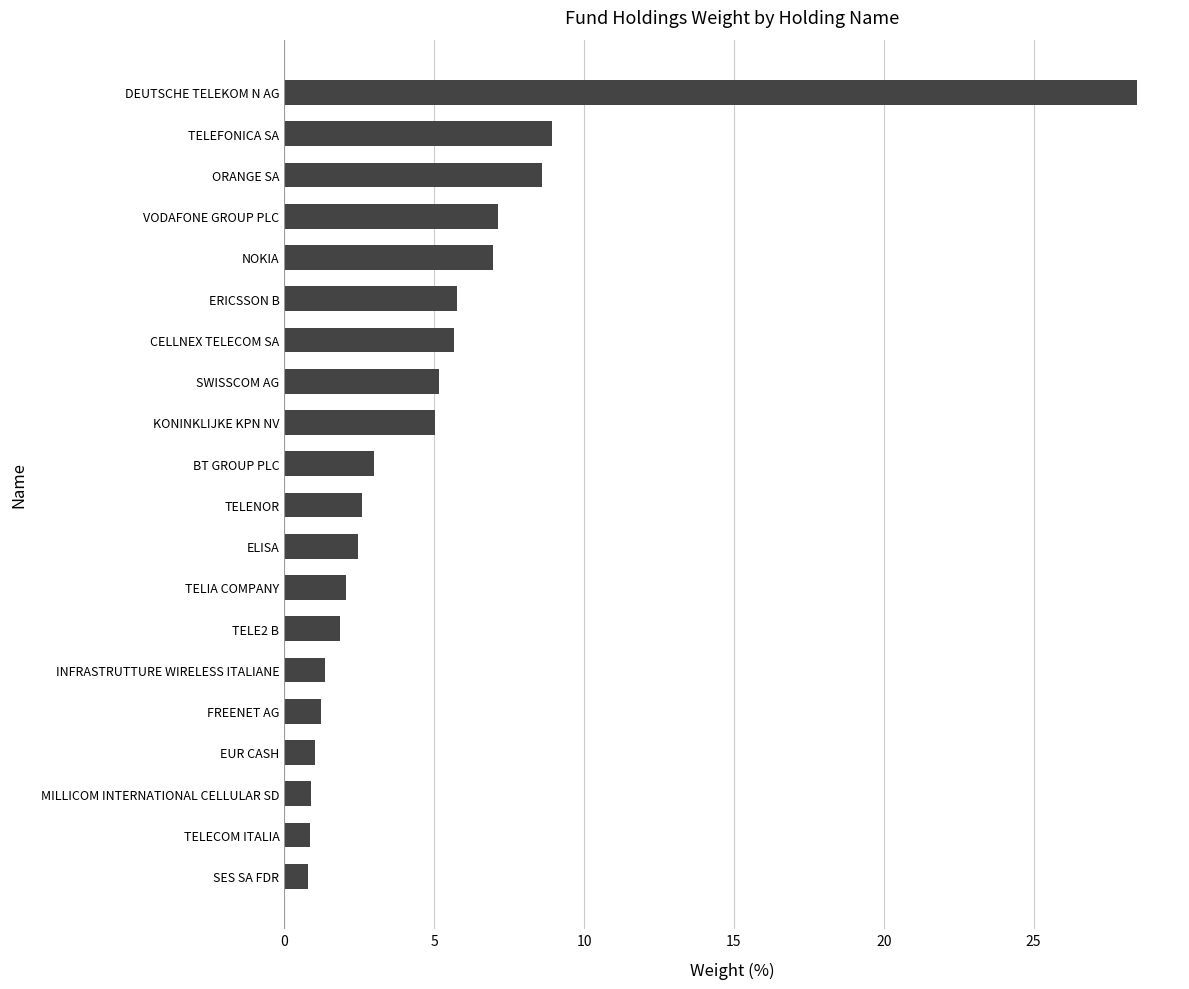

What is the sum of the values at ERICSSON B and SWISSCOM AG?

10.9